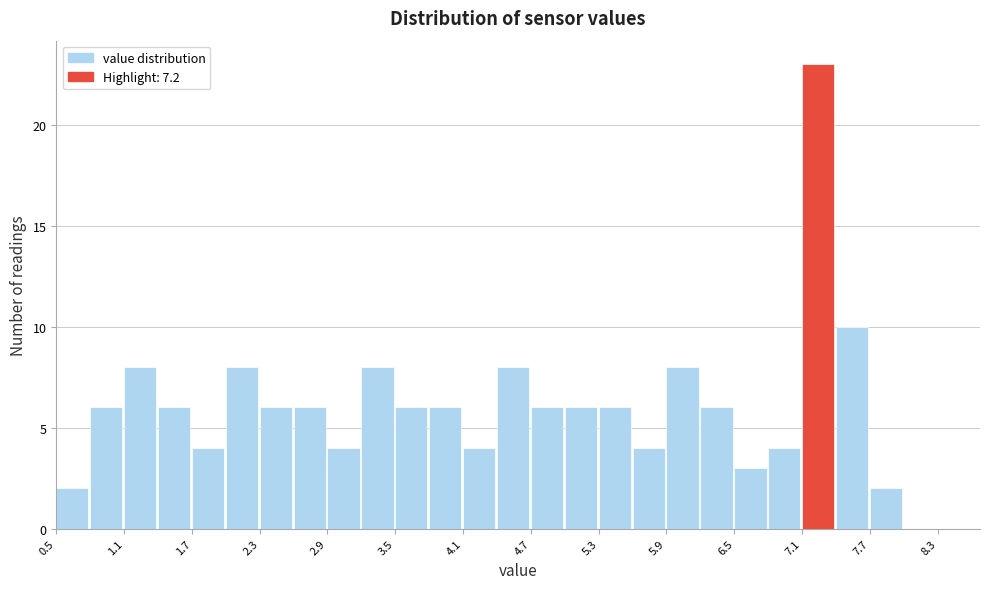

Read against the x-axis, roughly where is the centre of the tallest bar?

7.2